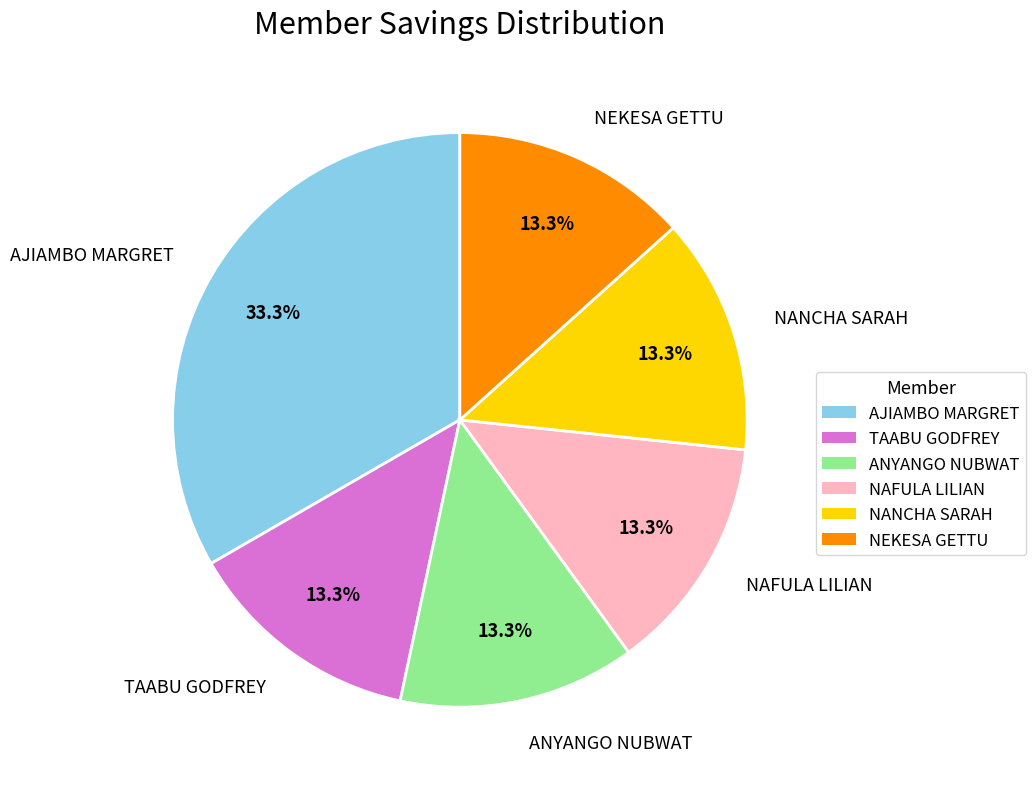

To the nearest percent, what percentage of the pie is NANCHA SARAH?

13%